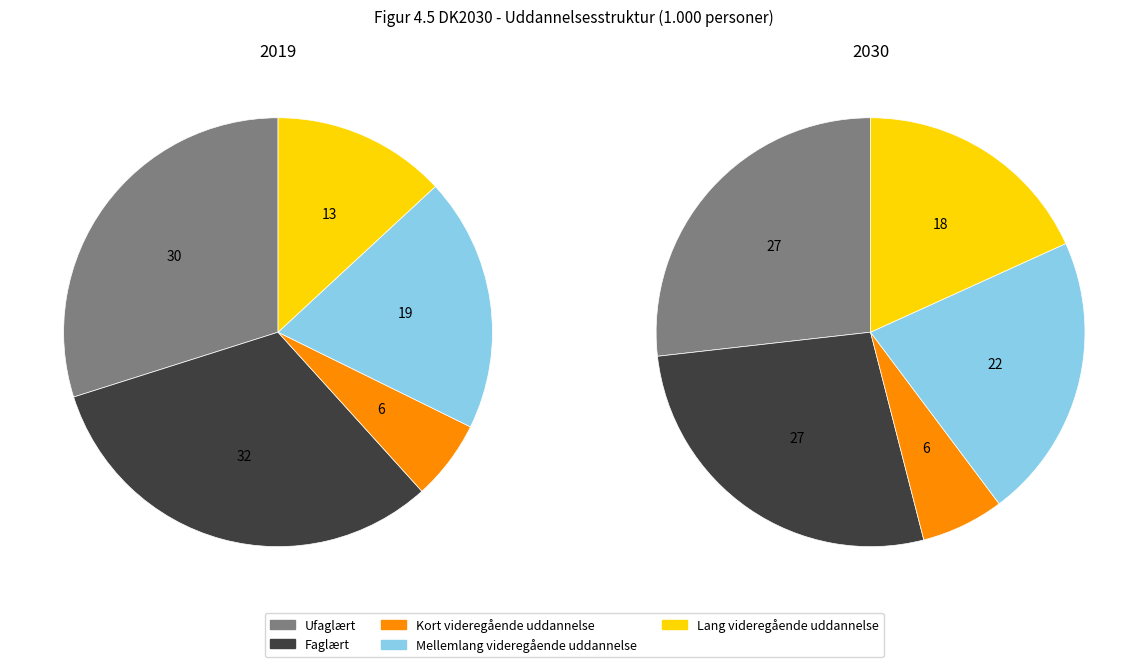

The 1 slice represents 60% of the pie. True or false?

False